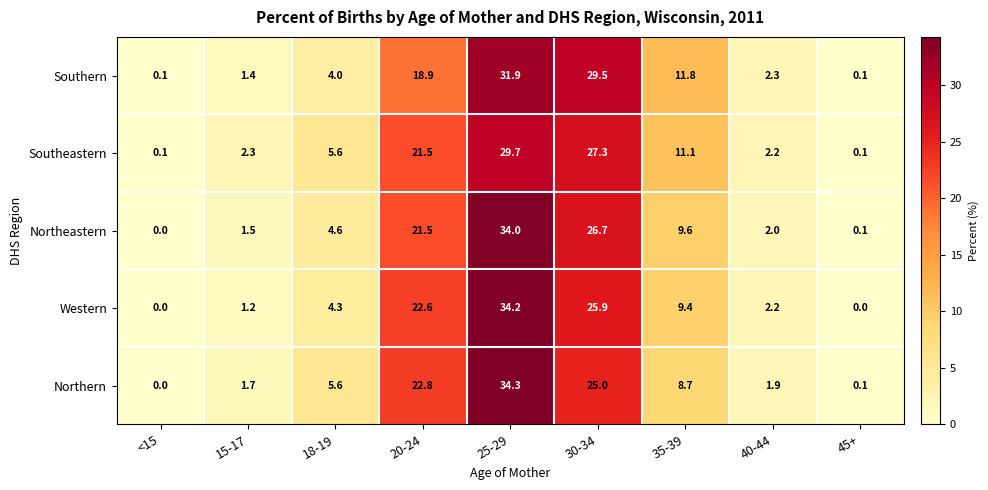

The value of Southern at 15-17 is 1.4. True or false?

True